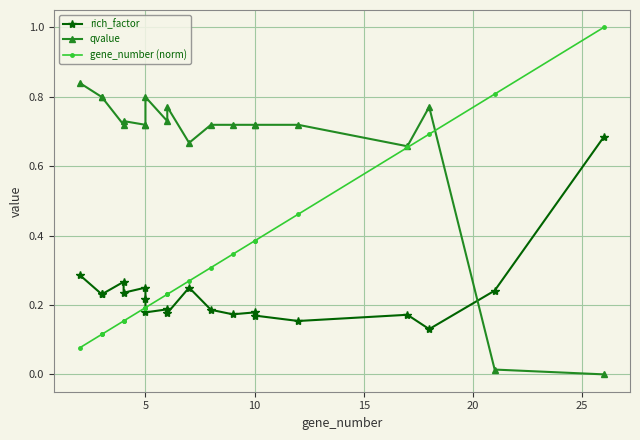

What is the label of the 19th point from the right?

5